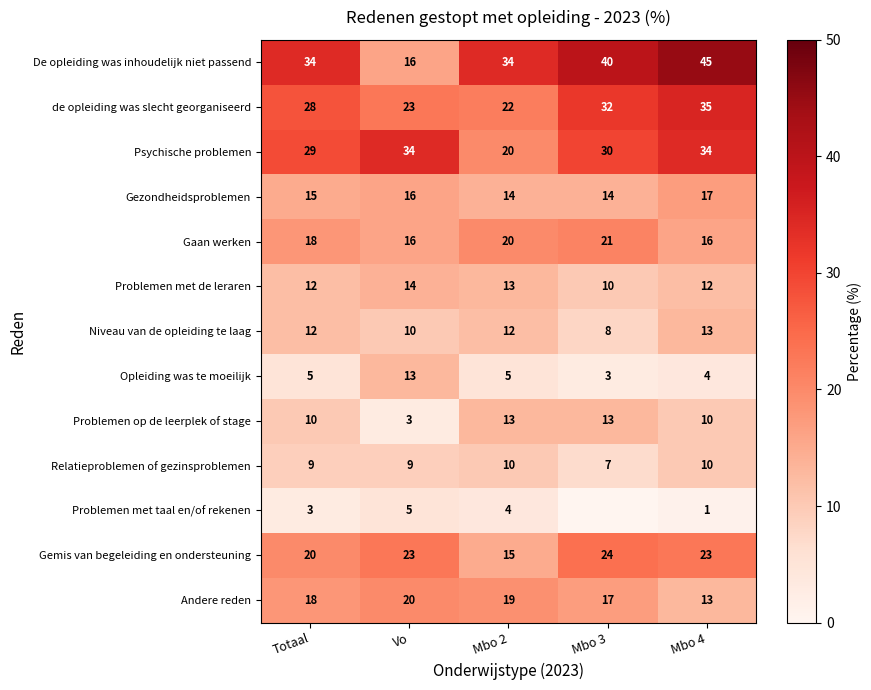

Read the Gaan werken value at Totaal.

18